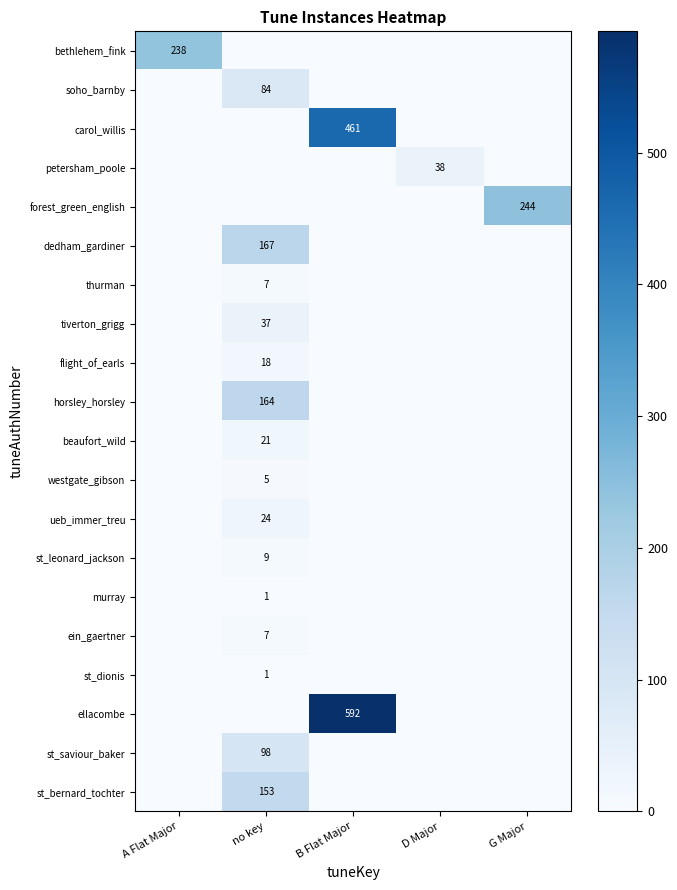

True or false: ueb_immer_treu has a value of 9 at no key.

False